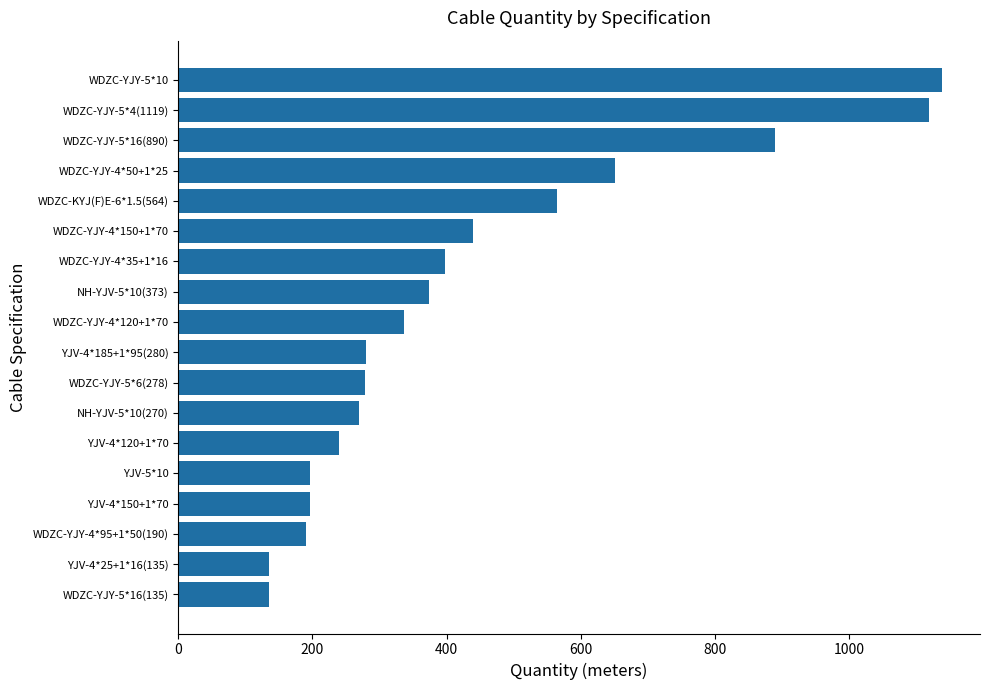

Approximately how many times larger is the value at YJV-4*25+1*16(135) compared to NH-YJV-5*10(373)?

0.4